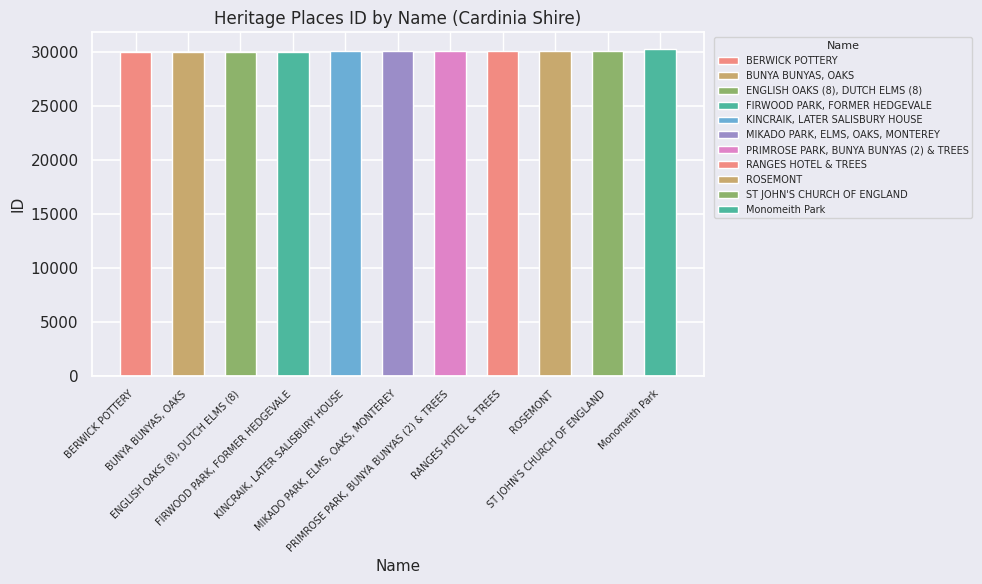

What is the sum of all values?

330802